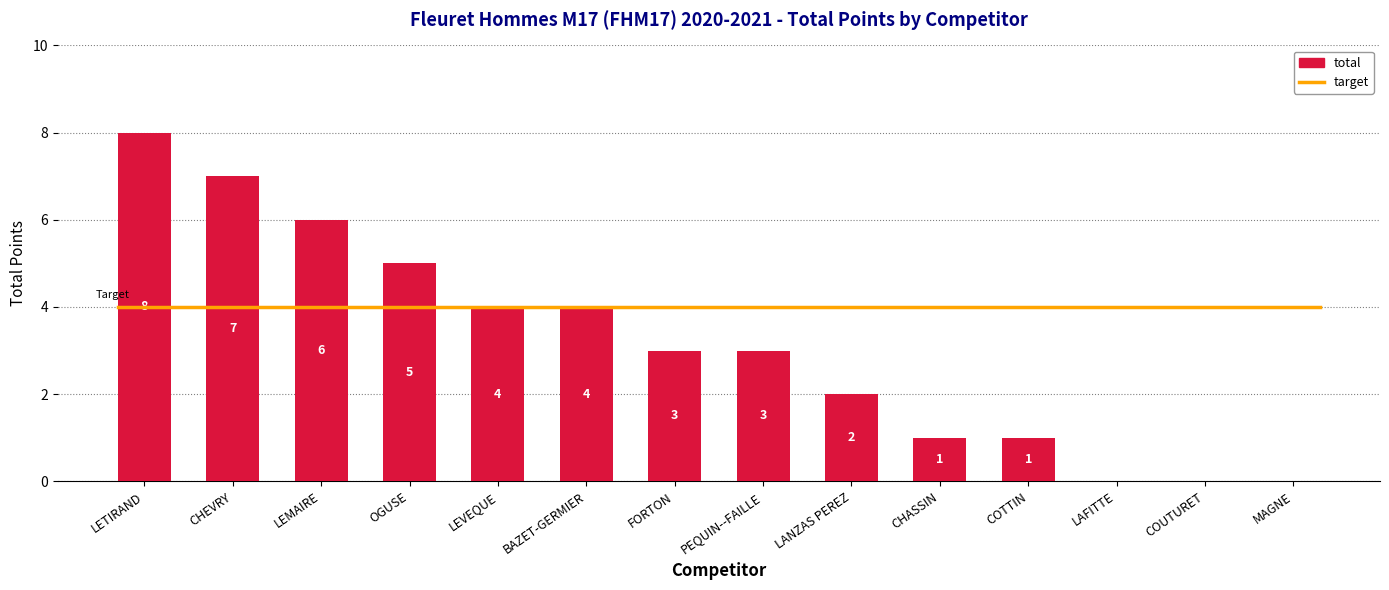

How many data points are above 3?

6